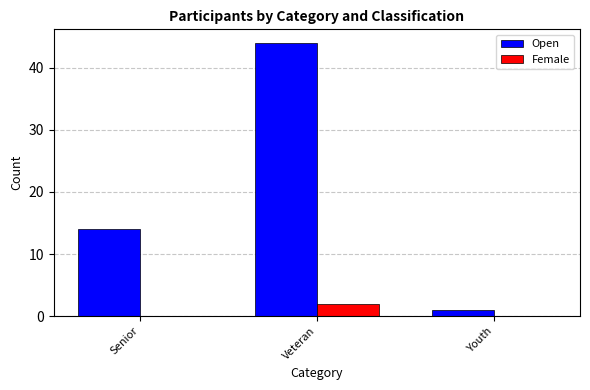

At which category is the sum across all series the highest?

Veteran